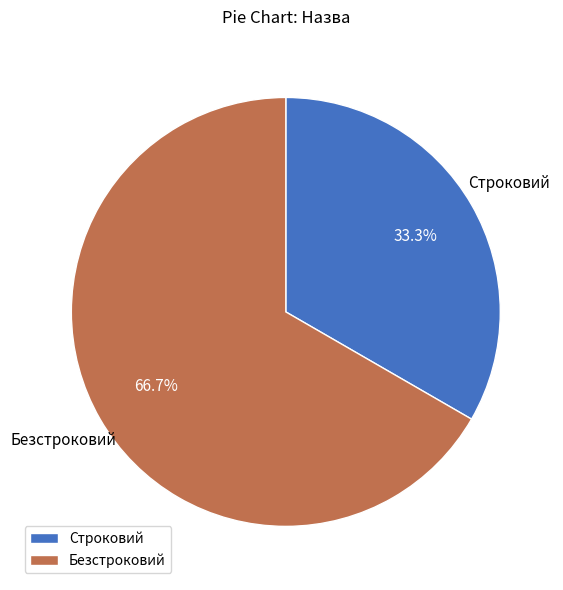

What is the total percentage of Безстроковий and Строковий?

100.0%